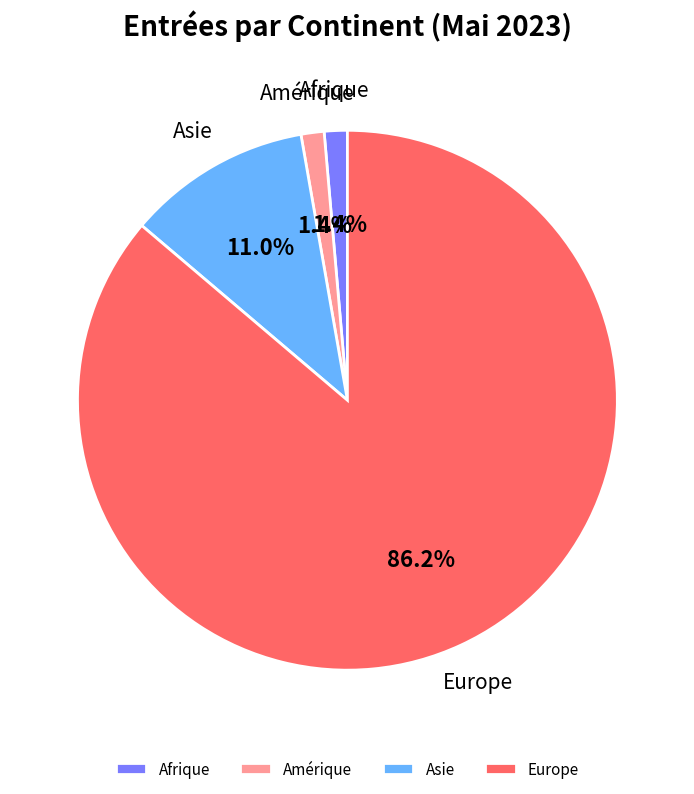

Which category has the biggest portion of the pie?

Europe